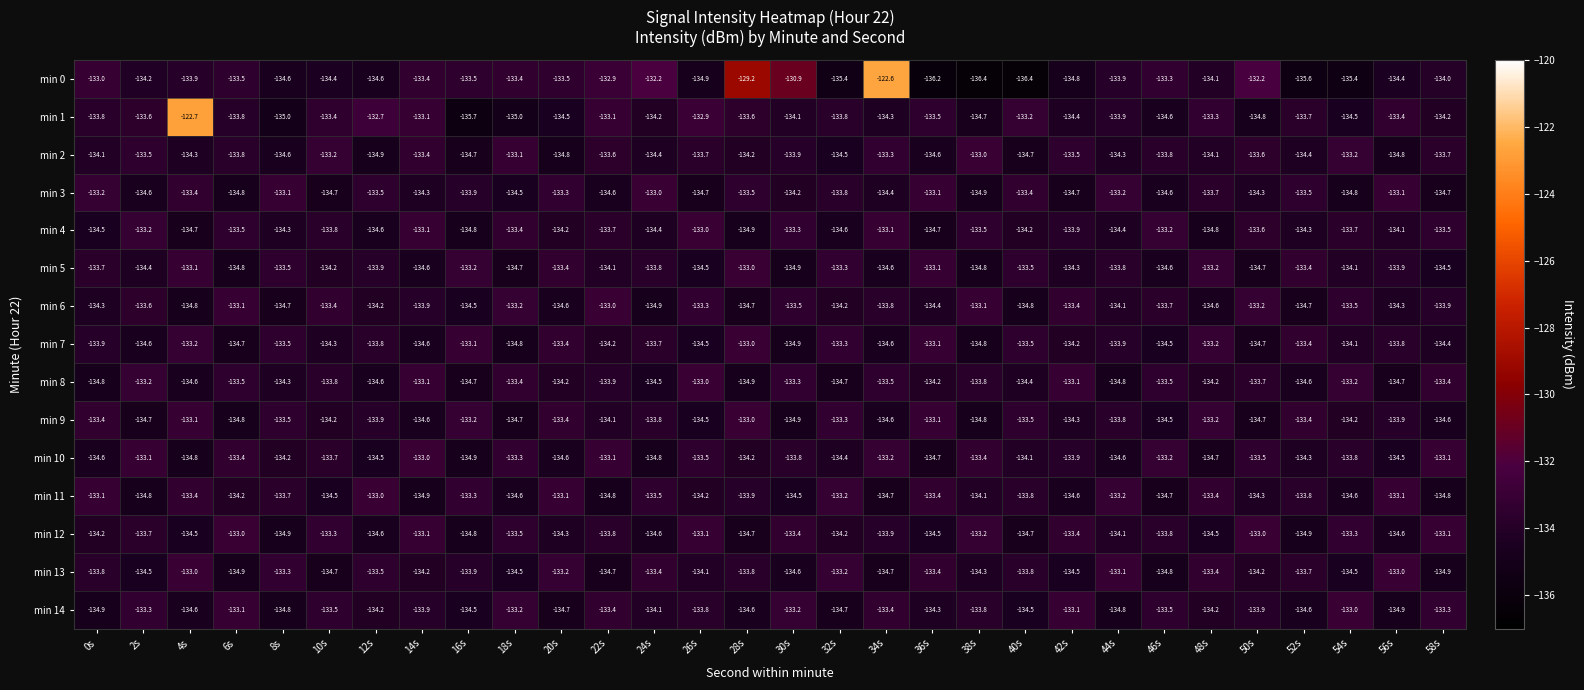

The min 14 series shows -133.4 at 22s. True or false?

True